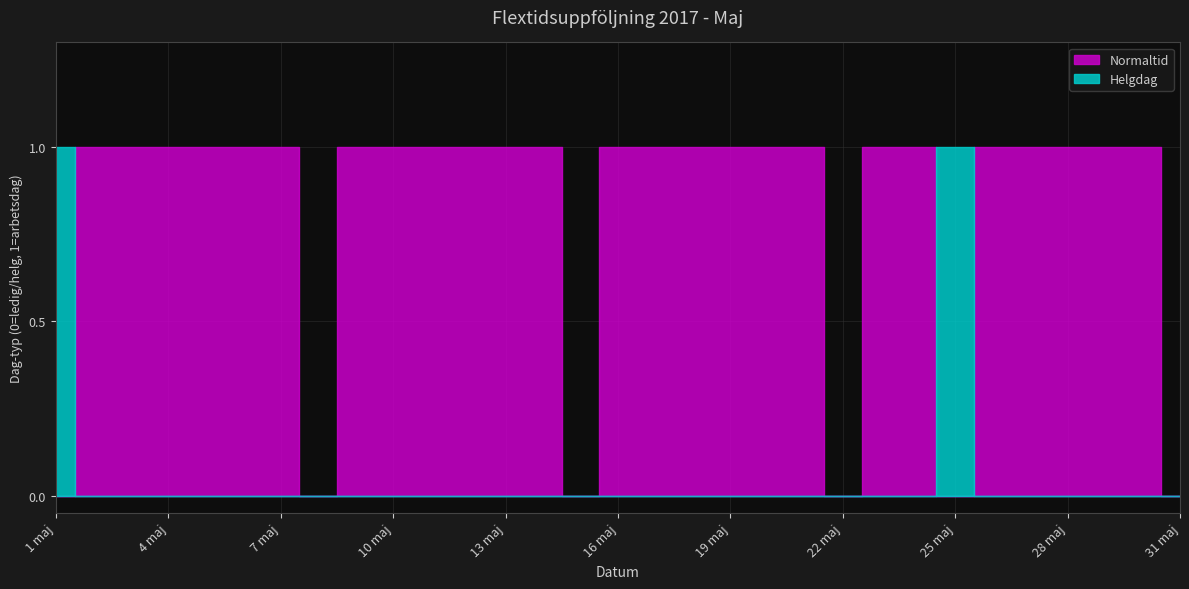

After their last crossing, which series has the higher values: Helgdag or Normaltid?

Normaltid